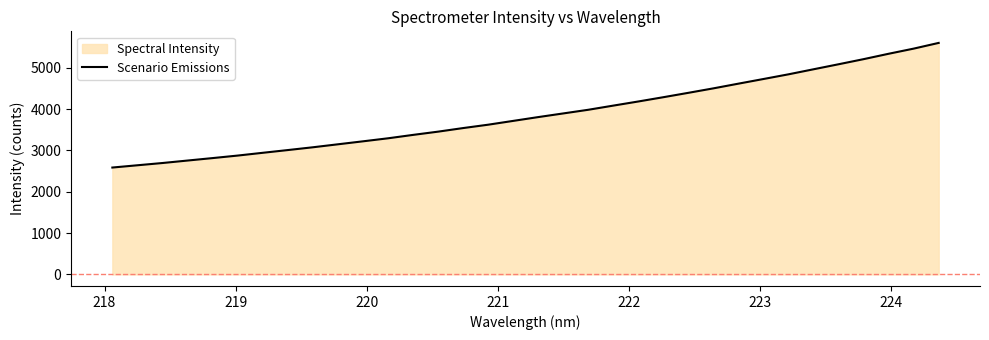

What is the difference between the maximum and minimum values?

3015.9